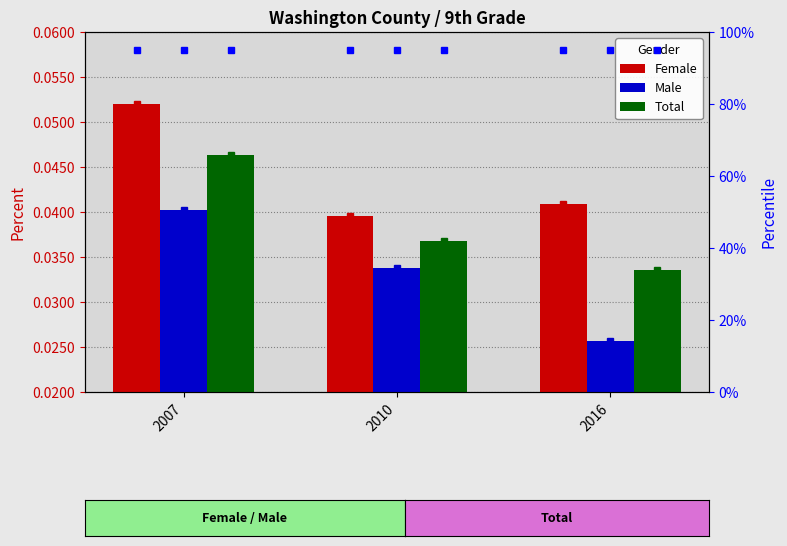

How many series are shown in this chart?

3